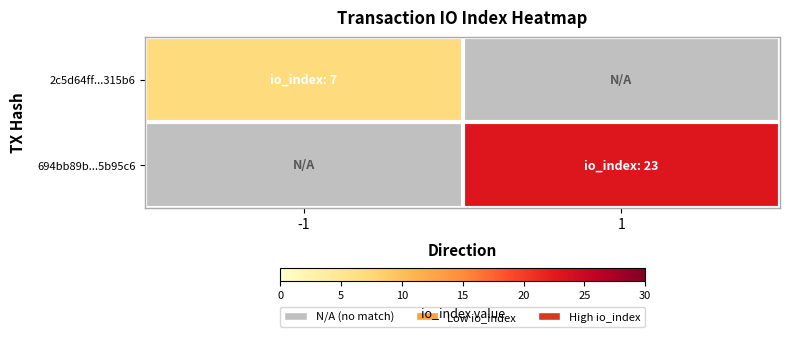

How many positive values does the 694bb89b...5b95c6 series have?

1